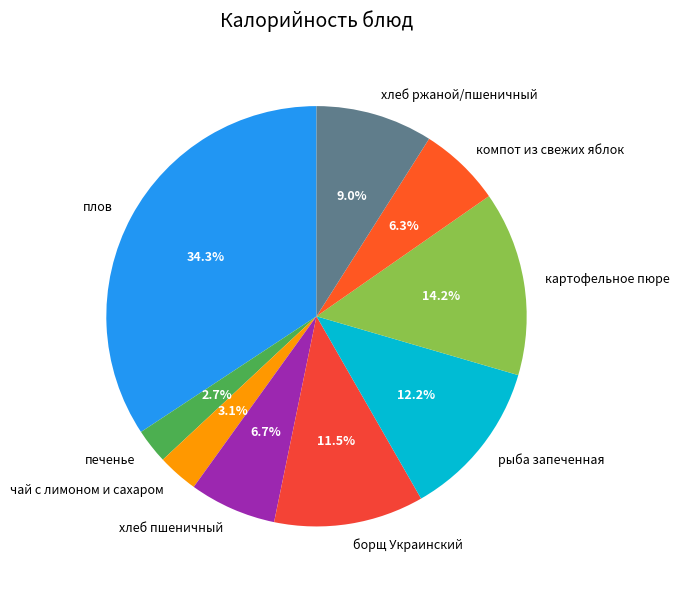

Is there any slice that represents more than half of the pie?

No